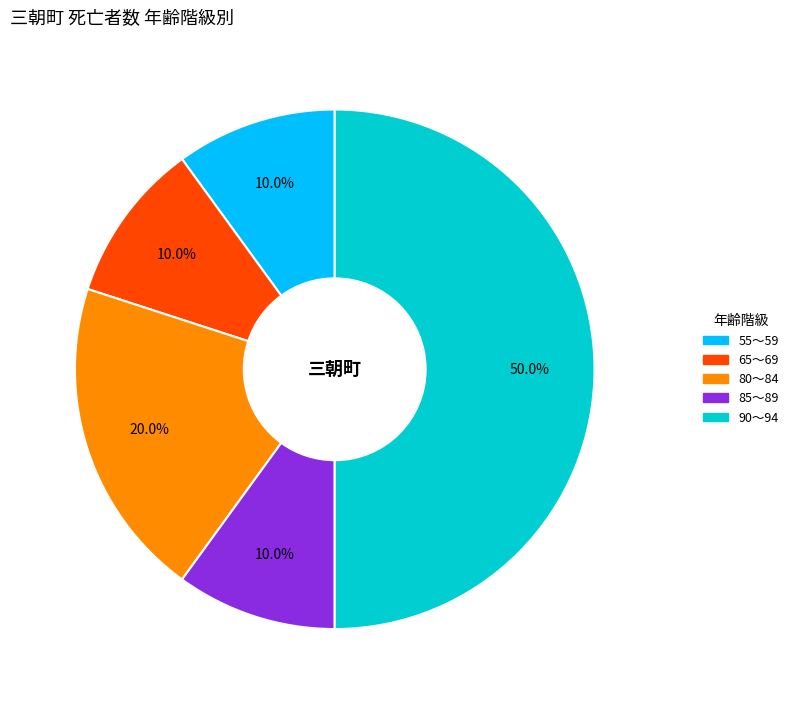

Does 55～59 account for over 50% of the chart?

No